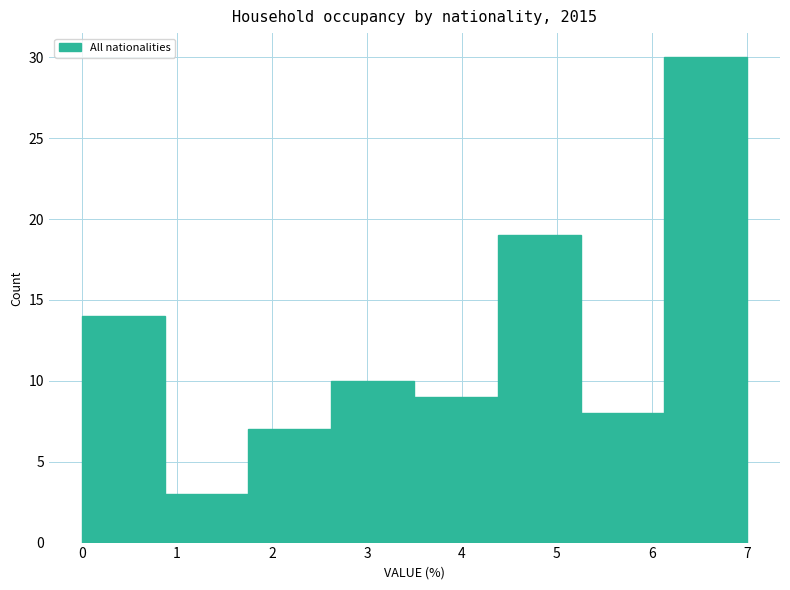

Which range on the x-axis has the tallest bar?

6.1 to 7.0